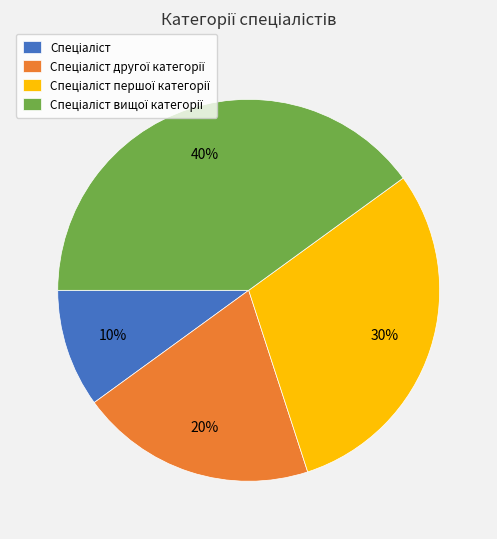

Is there a majority slice in this chart?

No